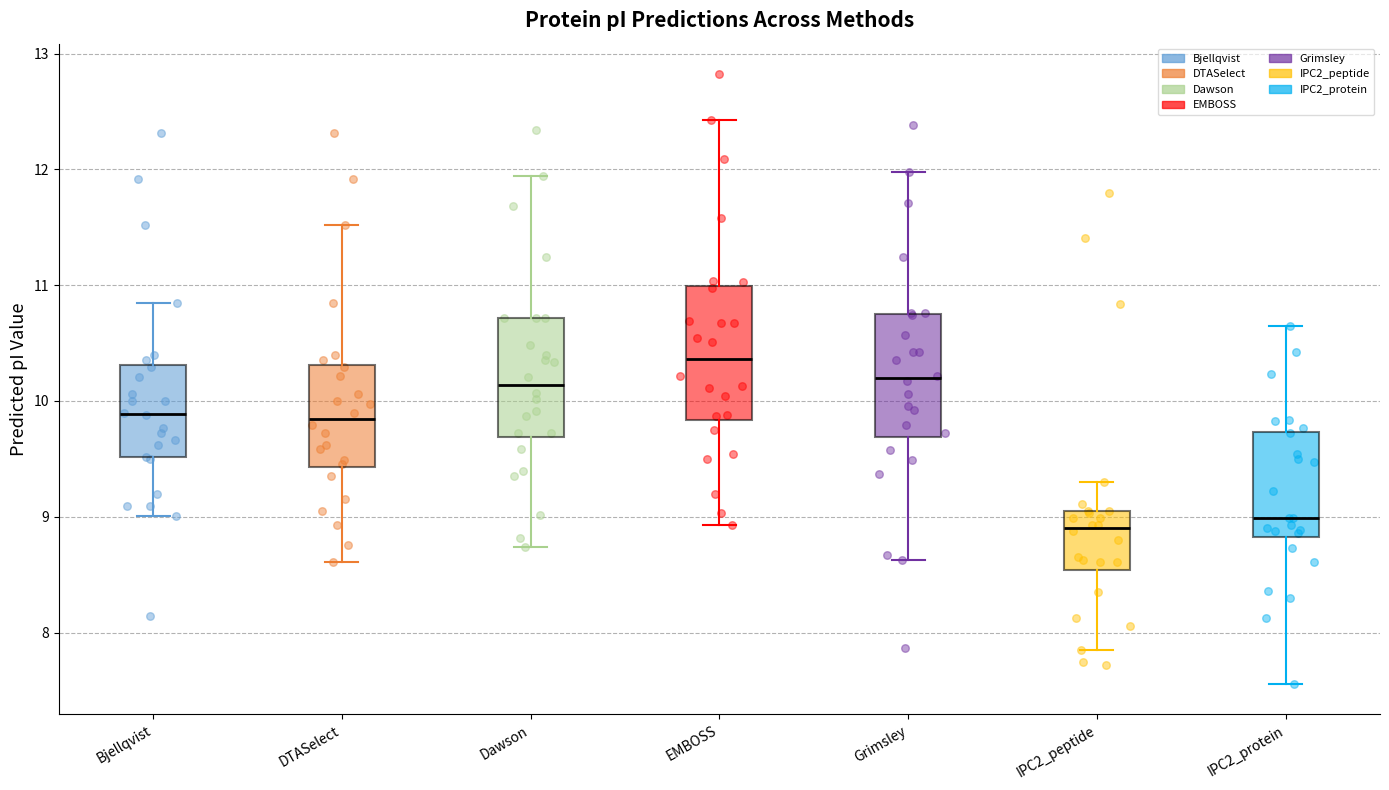

Where does the median line of the box for IPC2_peptide sit on the y-axis? The values are not printed on the chart, so give them approximately, as read against the axis.

8.9